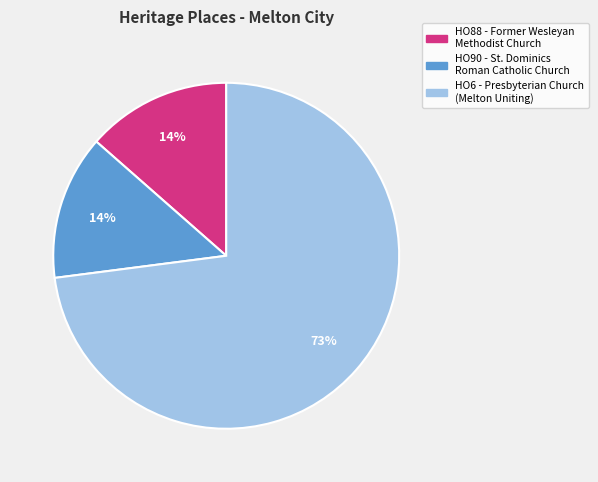

Is it true that HO6 - Presbyterian Church (Melton Uniting) is 66% of the pie?

False